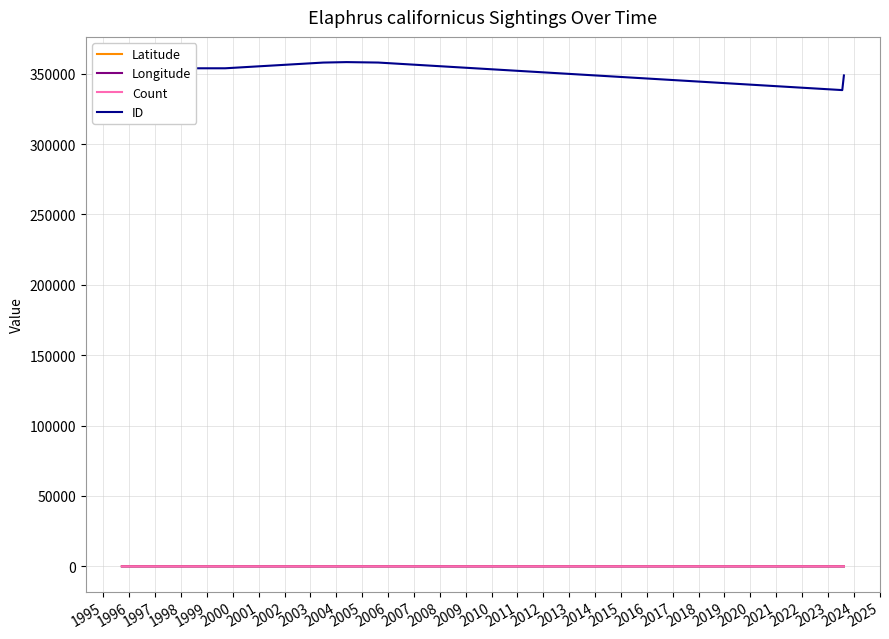

True or false: ID and Latitude cross at least once.

False